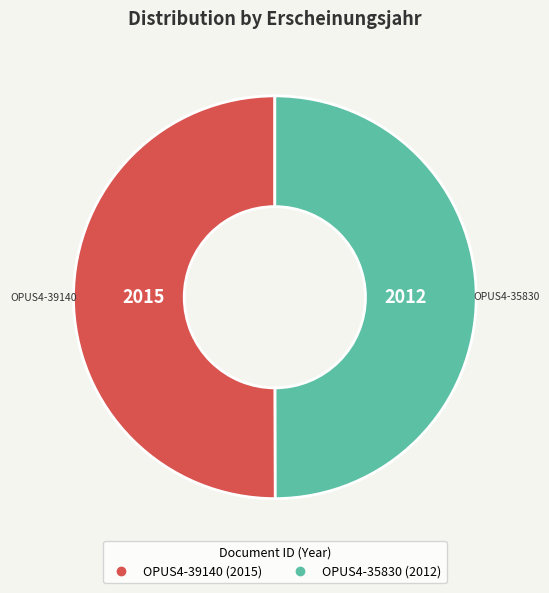

How many slices are in this pie chart?

2